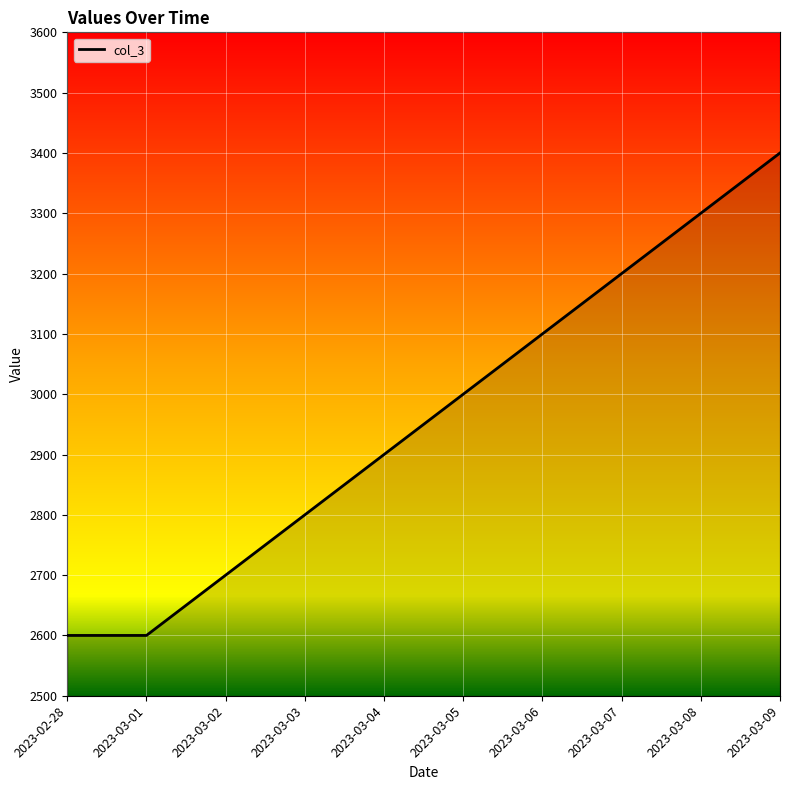

Which has a higher value, 2023-03-03 or 2023-03-06?

2023-03-06